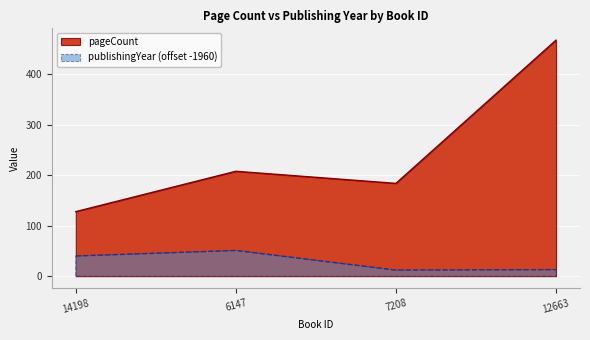

True or false: publishingYear and pageCount intersect in this chart.

False